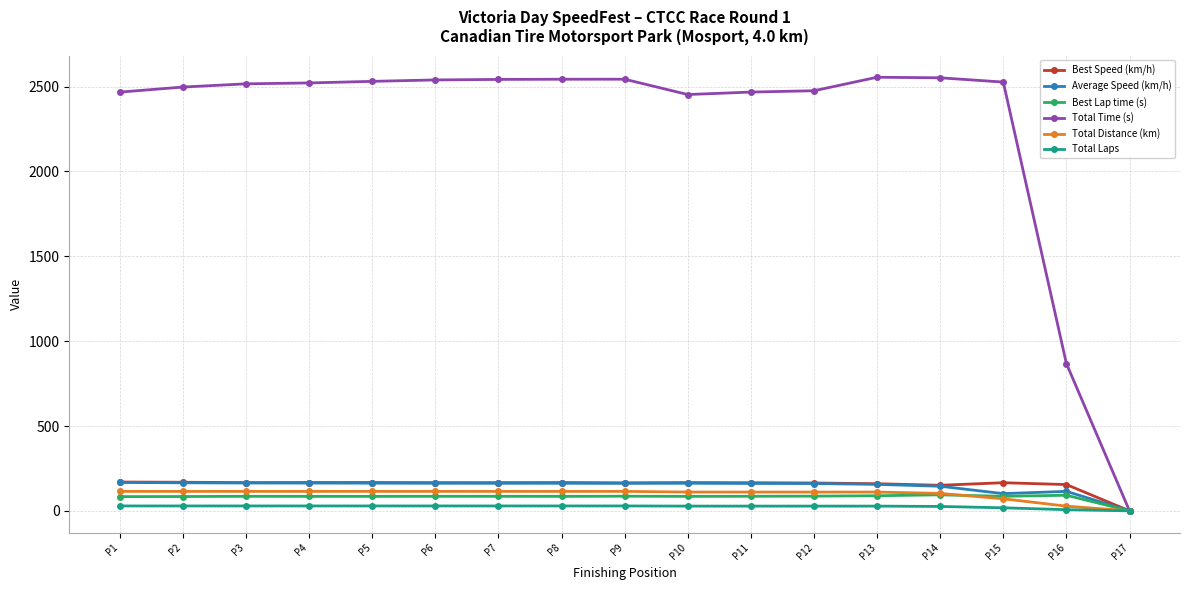

How many lines are shown in the chart?

6